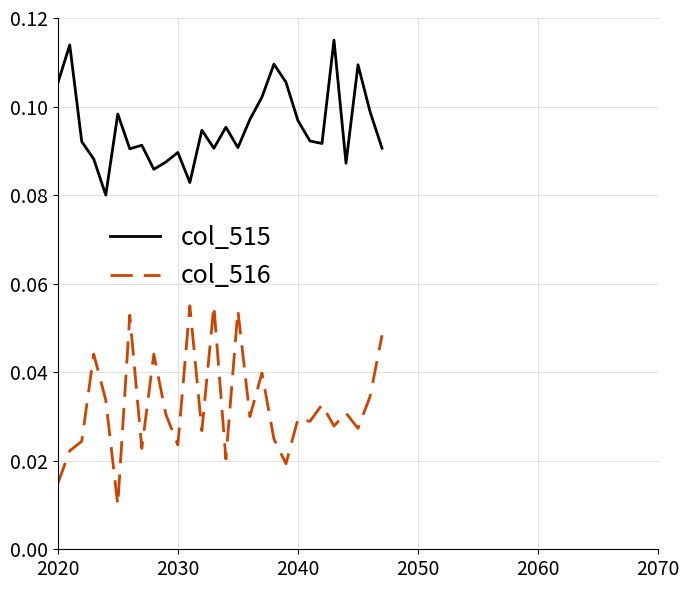

List the series in order of their peak value, lowest first.

col_516, col_515